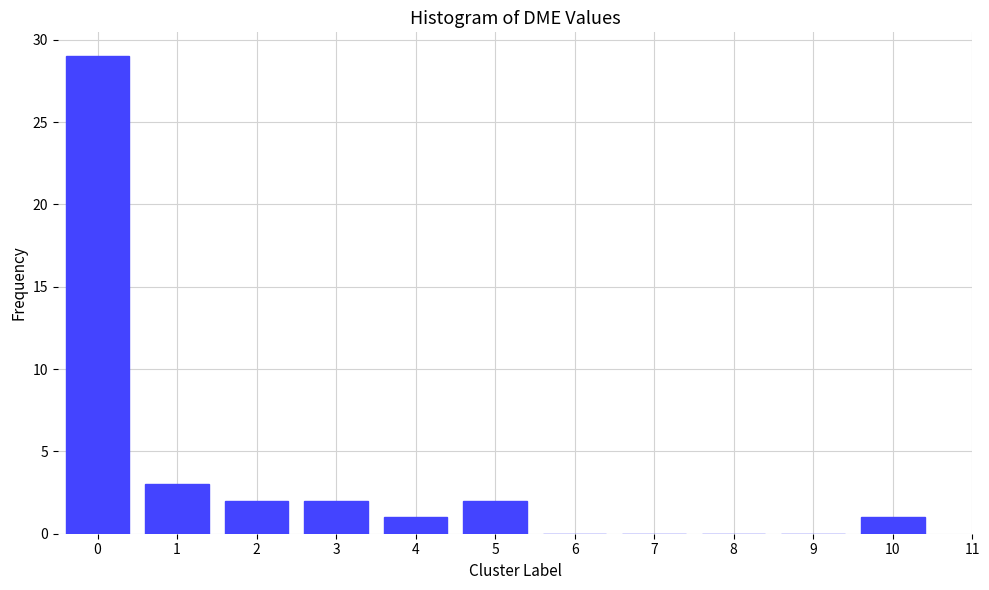

Reading right to left, what are all the values shown in this chart?

10=1	9=0	8=0	7=0	6=0	5=2	4=1	3=2	2=2	1=3	0=29